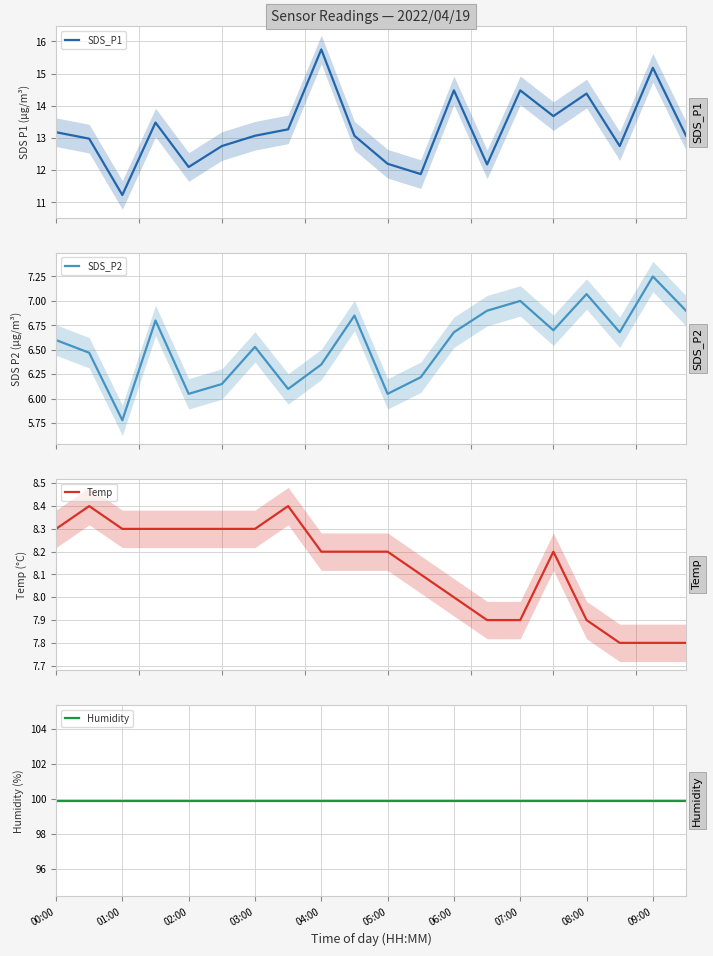

Read the Temp value at 11.

8.1